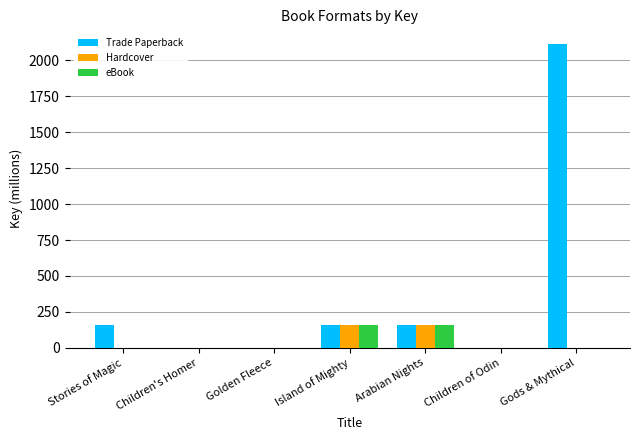

The Trade Paperback series shows 155.1 at Arabian Nights. True or false?

True